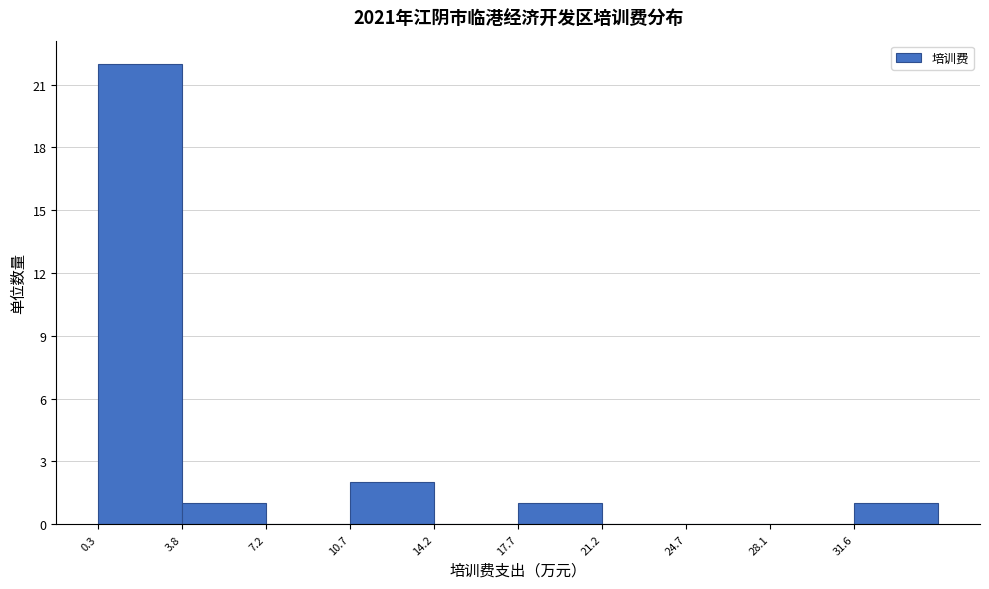

How tall is the bar that spans 4.0 to 7.0 on the x-axis? Neither the bar edges nor the heights are printed on the chart, so give them approximately, as read against the axes.

1